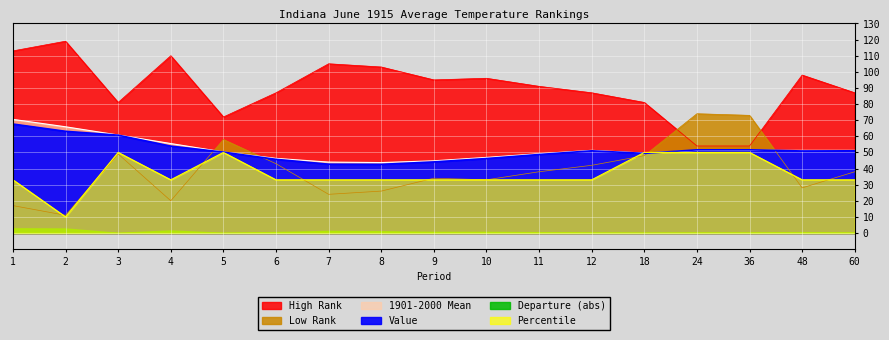

How many times do Value and Low Rank cross each other?

4